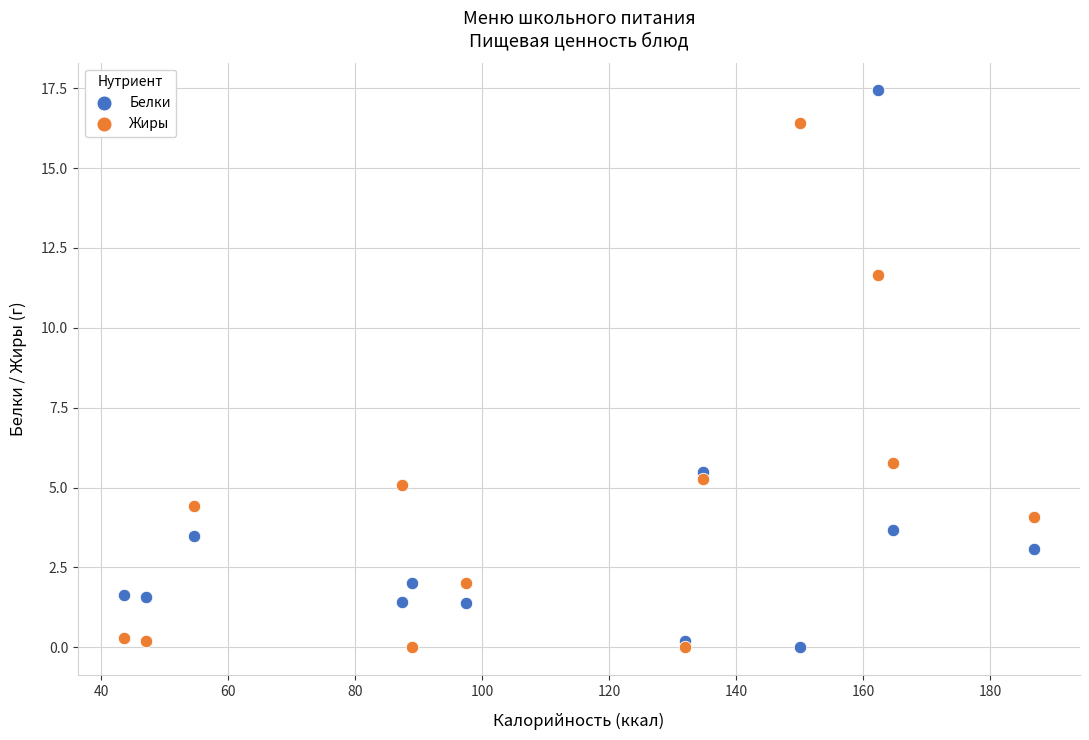

What are all the series names shown in the legend?

Белки, Жиры